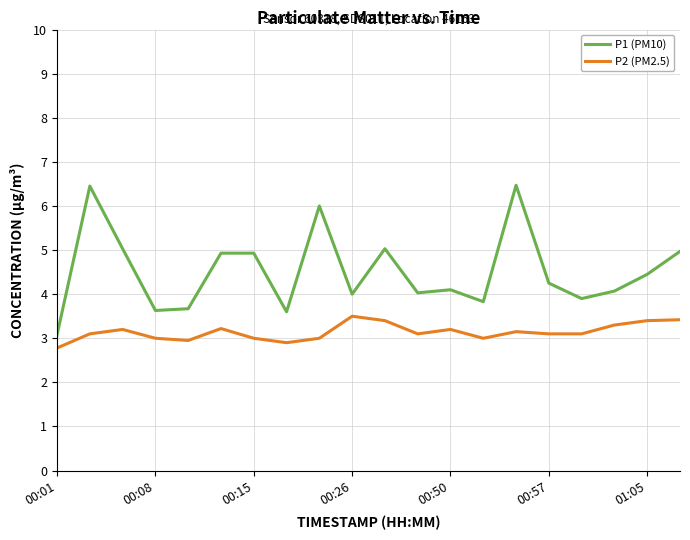

Which series has the widest spread of values?

P1 (PM10)